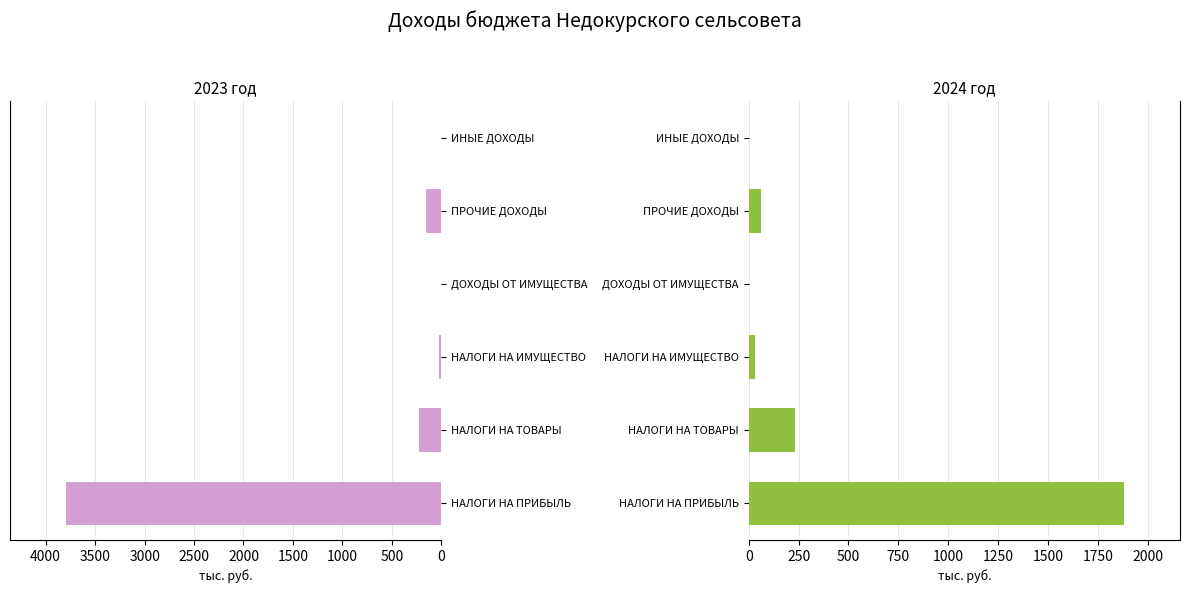

What are all the series names shown in the legend?

2023, 2024